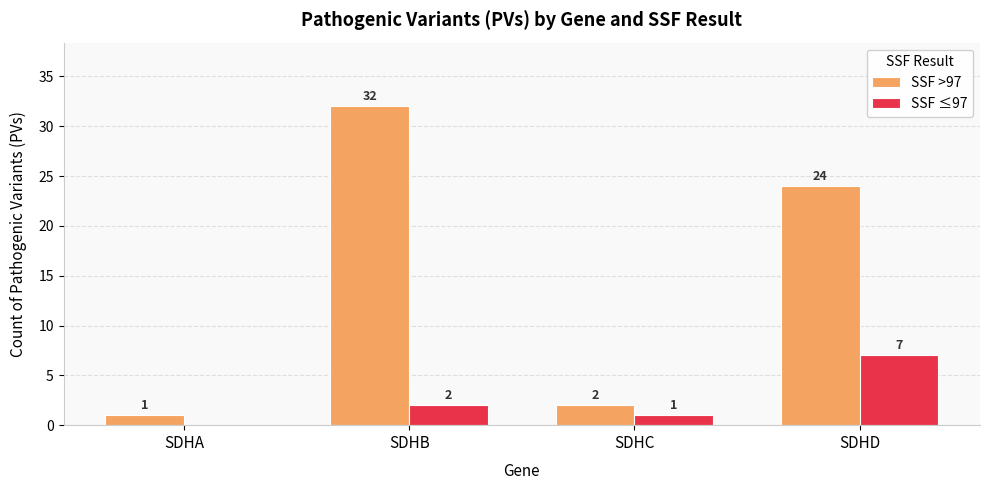

Which category has the highest value across all series?

SDHB